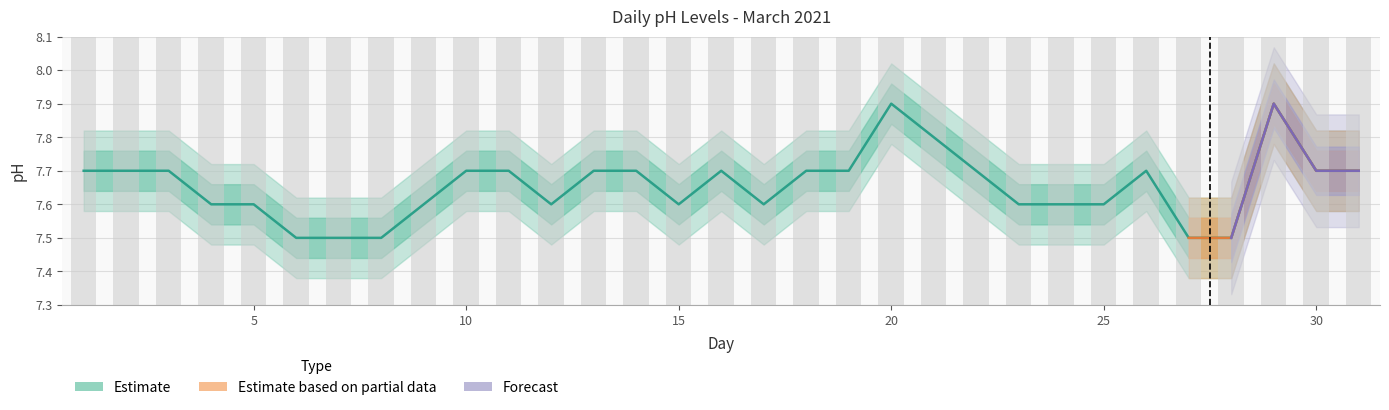

List the labels in order of value, smallest first.

6, 7, 8, 27, 28, 4, 5, 9, 12, 15, 17, 23, 24, 25, 1, 2, 3, 10, 11, 13, 14, 16, 18, 19, 22, 26, 30, 31, 21, 20, 29